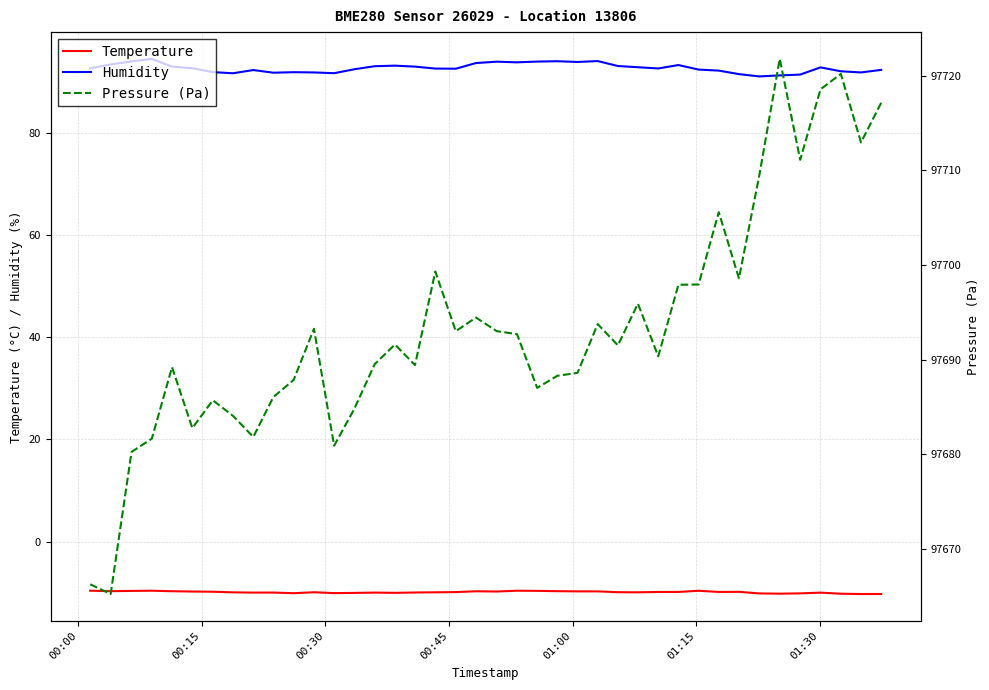

At how many categories does at least one series exceed 27730?

40